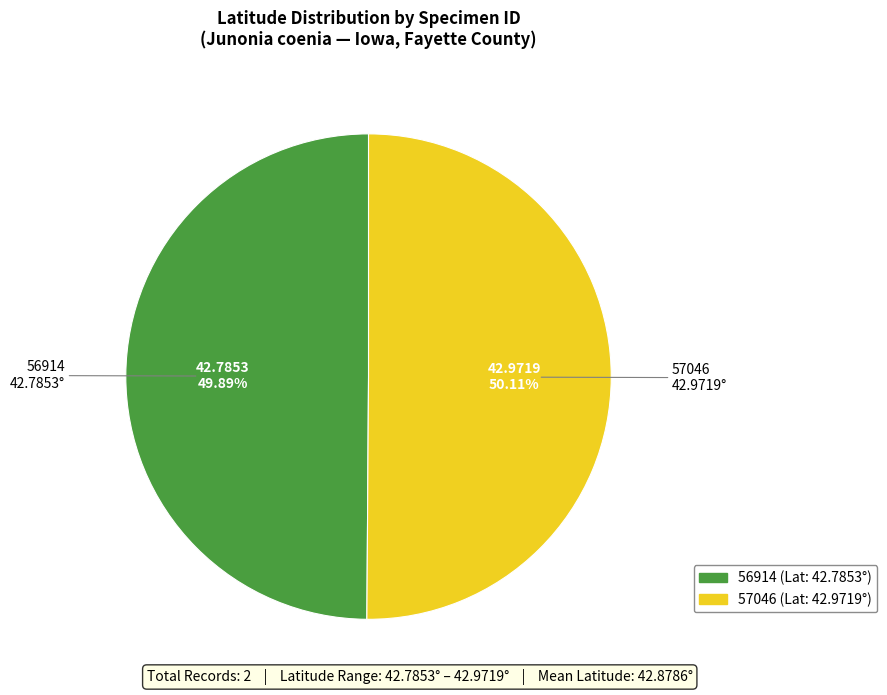

To the nearest percent, what is the average slice percentage?

50%